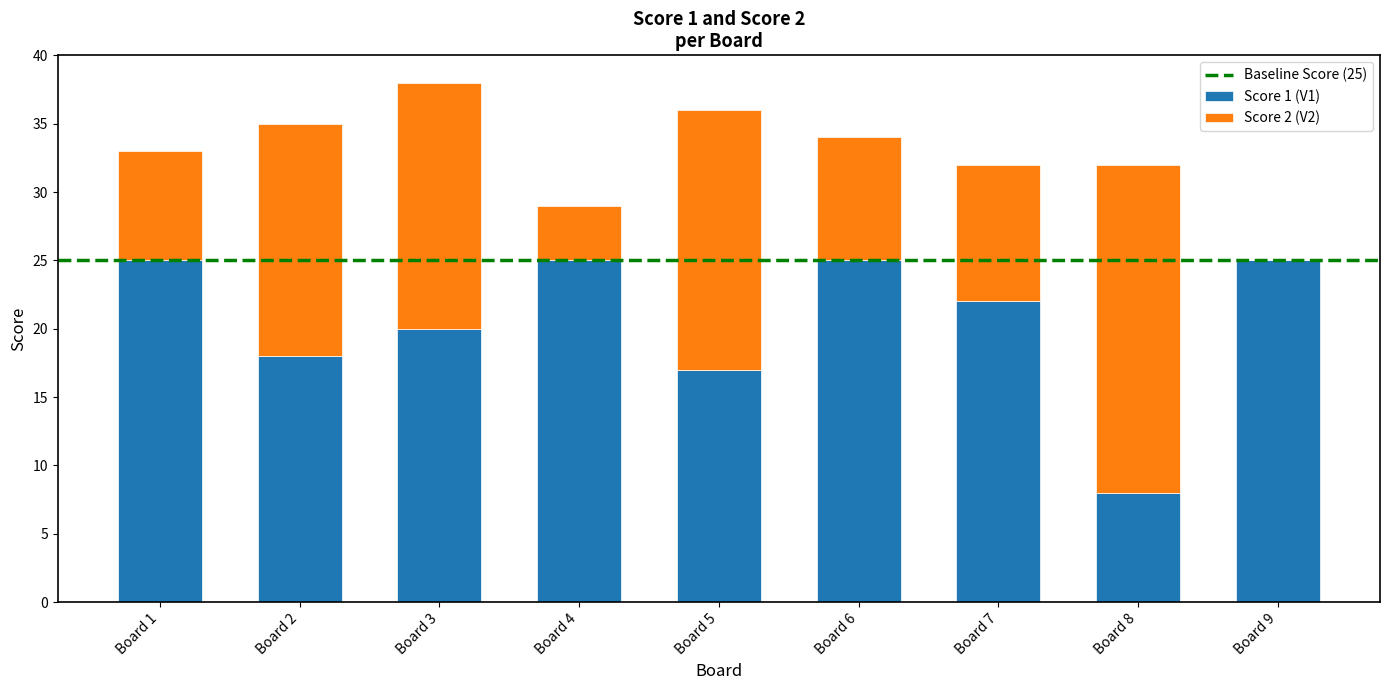

What is the sum of all Score 1 (V1) values?

185